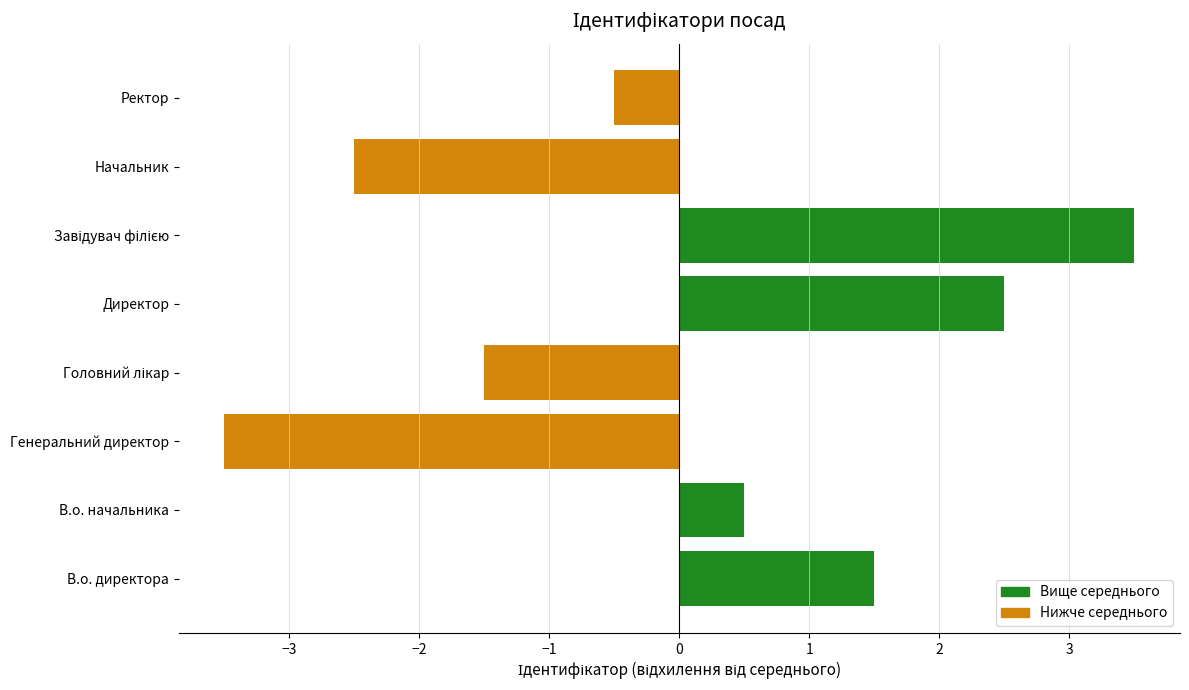

Approximately how many times larger is the value at Директор compared to В.о. директора?

1.7